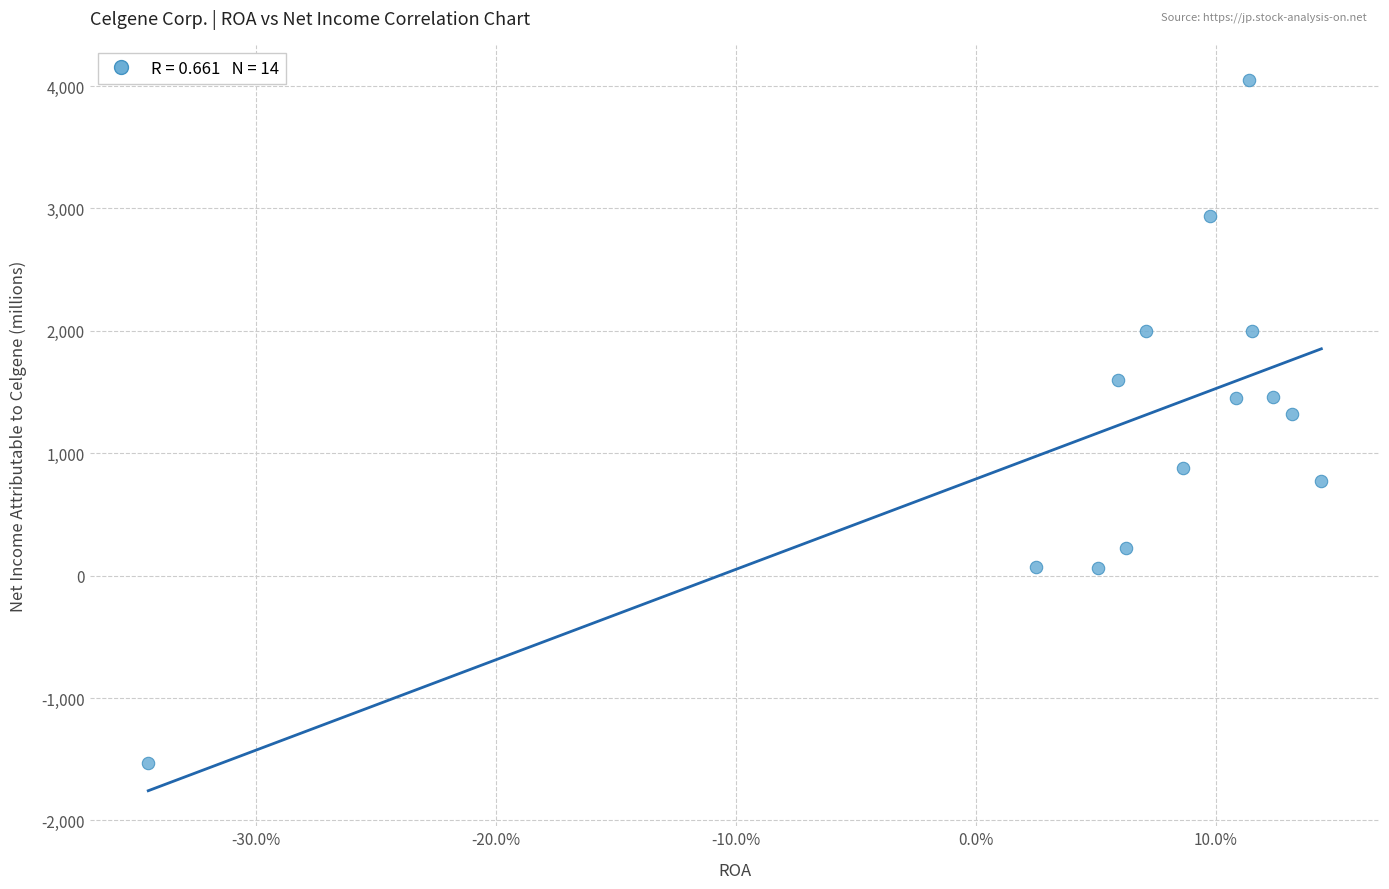

What is the range of Y values (max minus min)?

5580